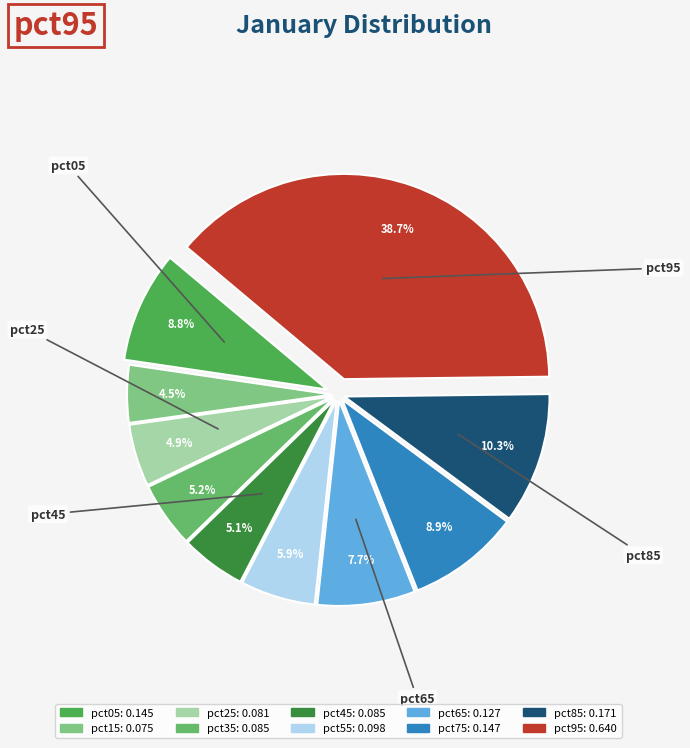

Count the number of slices in the pie.

10